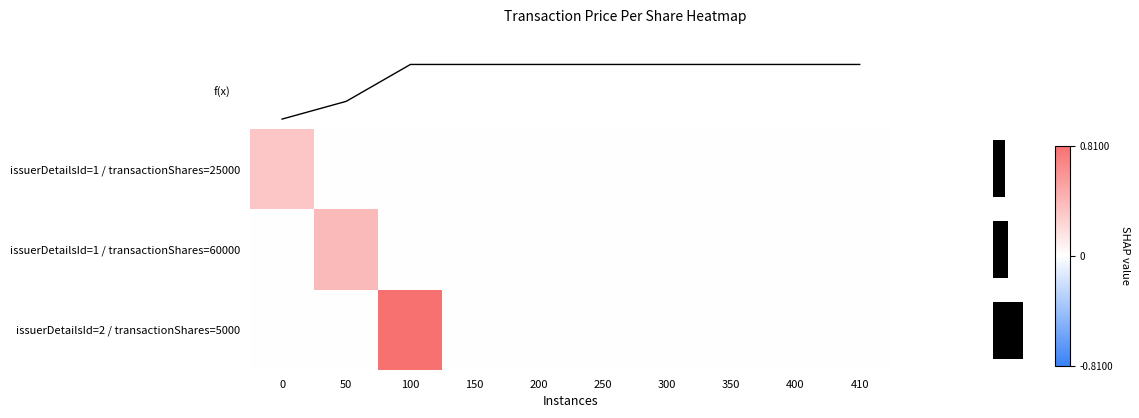

Which series has the largest total across all categories?

f(x)